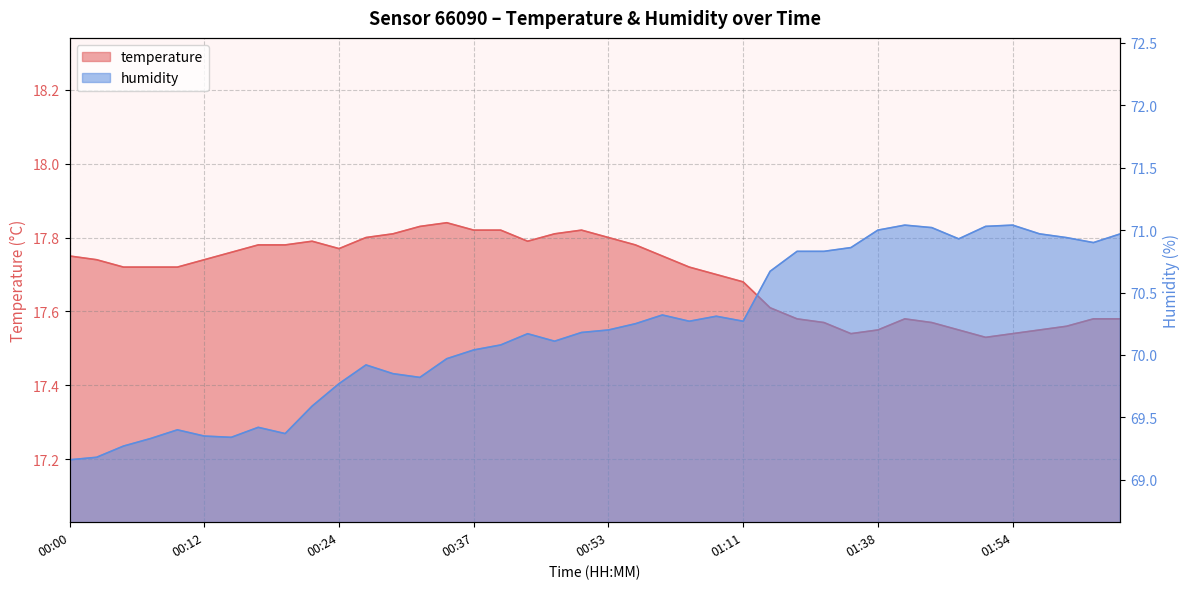

What are all the series names shown in the legend?

temperature, humidity